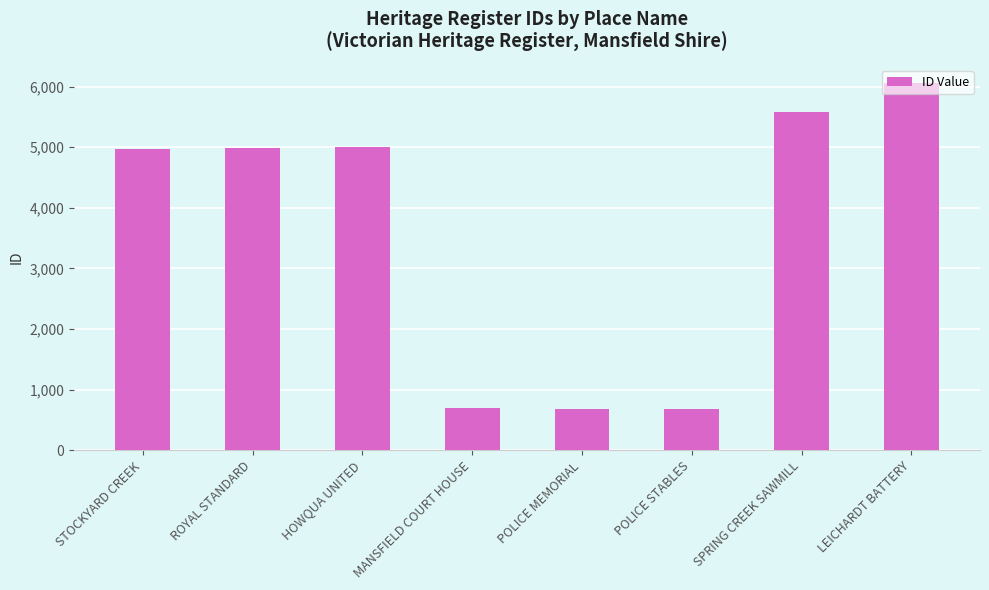

Which has a higher value, POLICE STABLES or STOCKYARD CREEK?

STOCKYARD CREEK